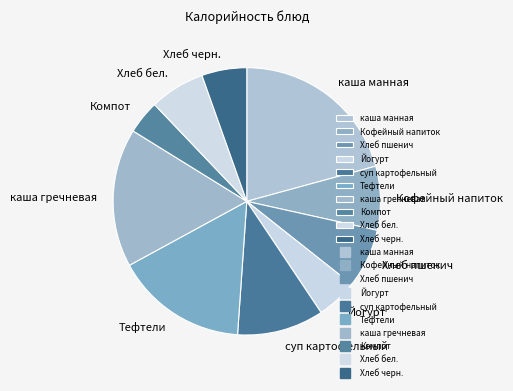

Between Хлеб пшенич and Хлеб бел., which is larger?

Хлеб пшенич